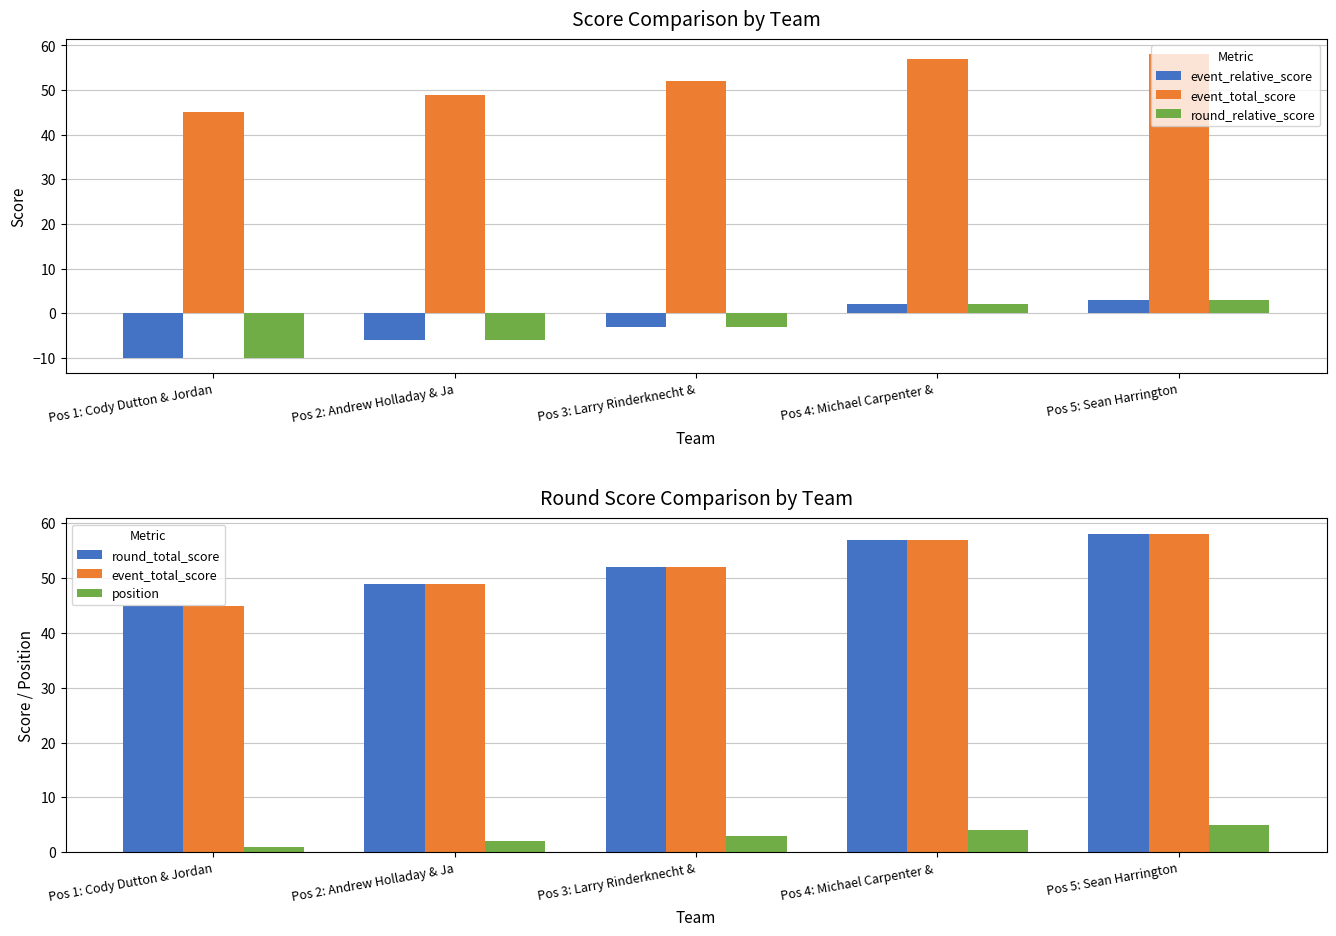

What is the smallest value displayed?

-10